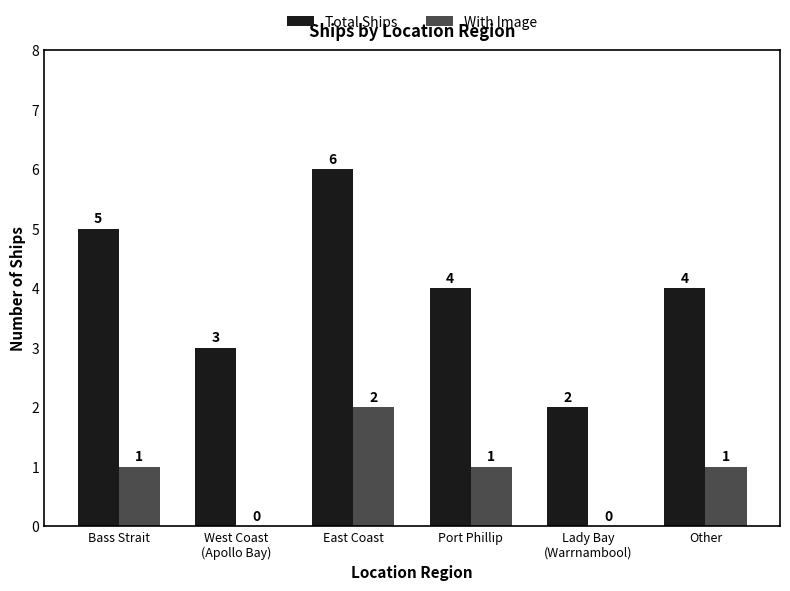

Which category has the highest value in the Total Ships series?

East Coast